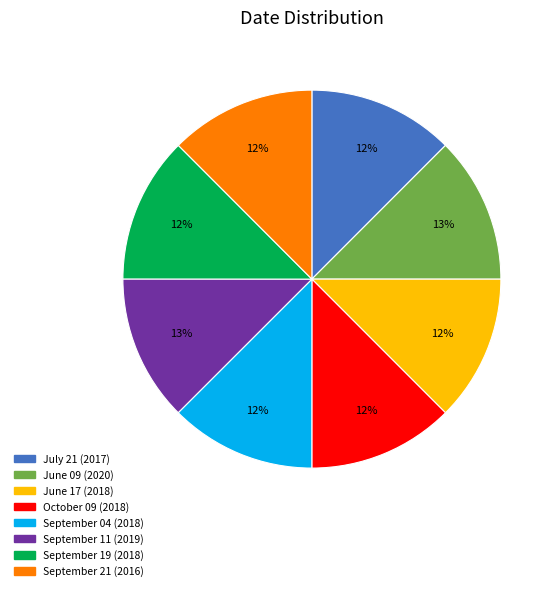

What percentage is the June 09 slice, to the nearest percent?

13%